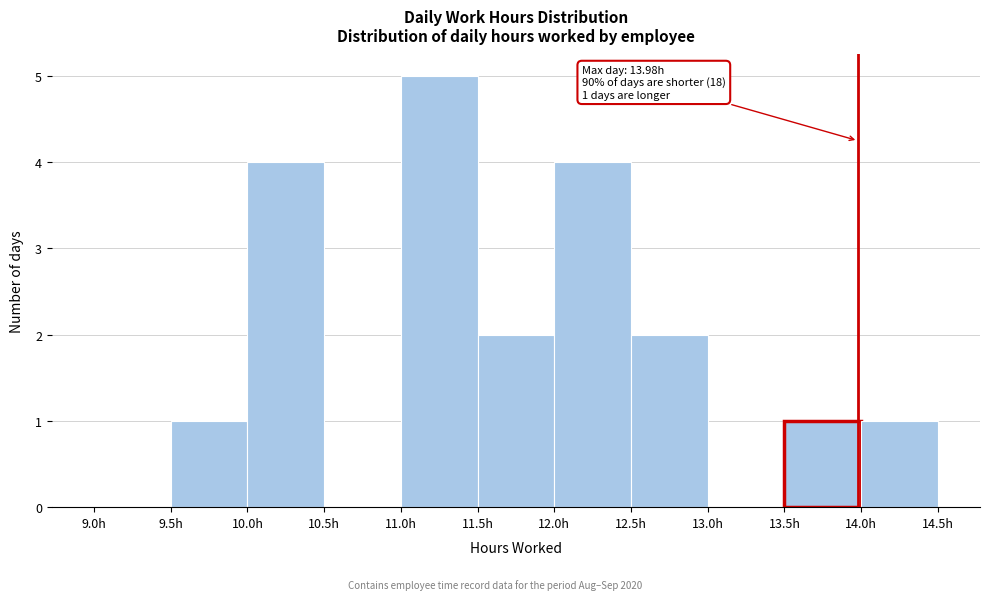

Over which range of the x-axis is the bar tallest?

11.0 to 11.5